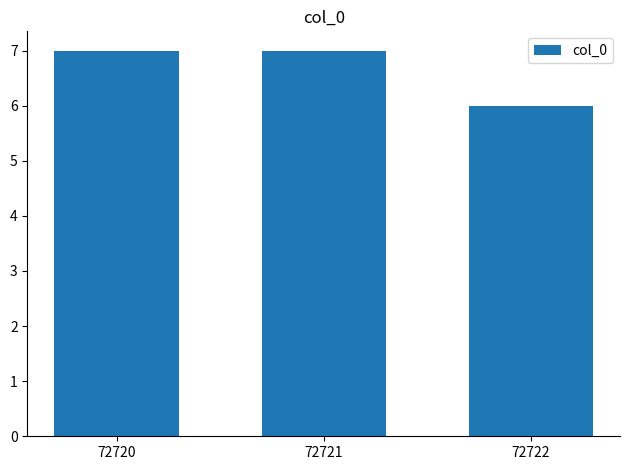

Reading right to left, transcribe all the data shown in this chart.

6	7	7